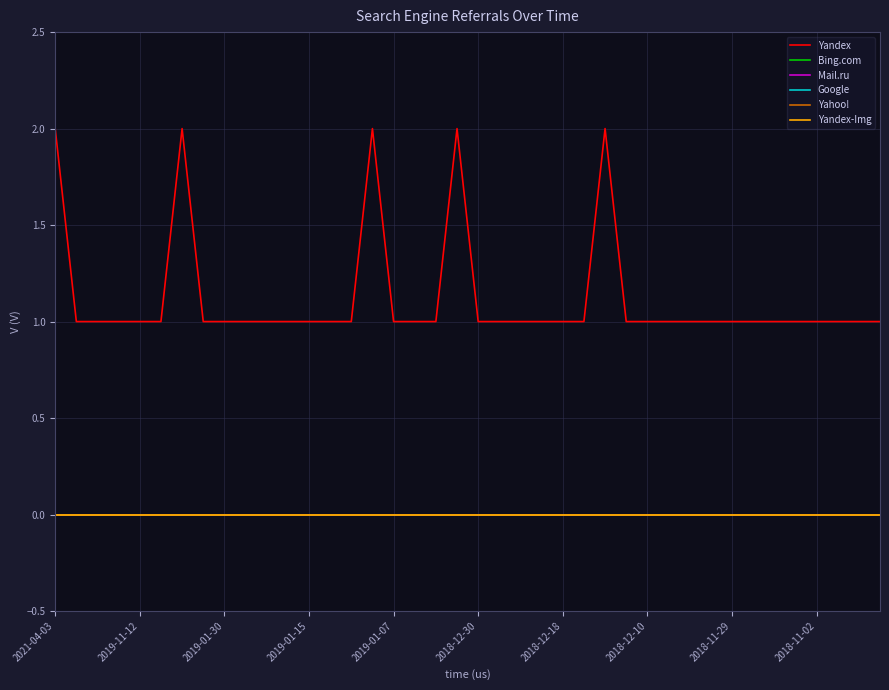

Does the chart display data point markers on the line(s)?

No